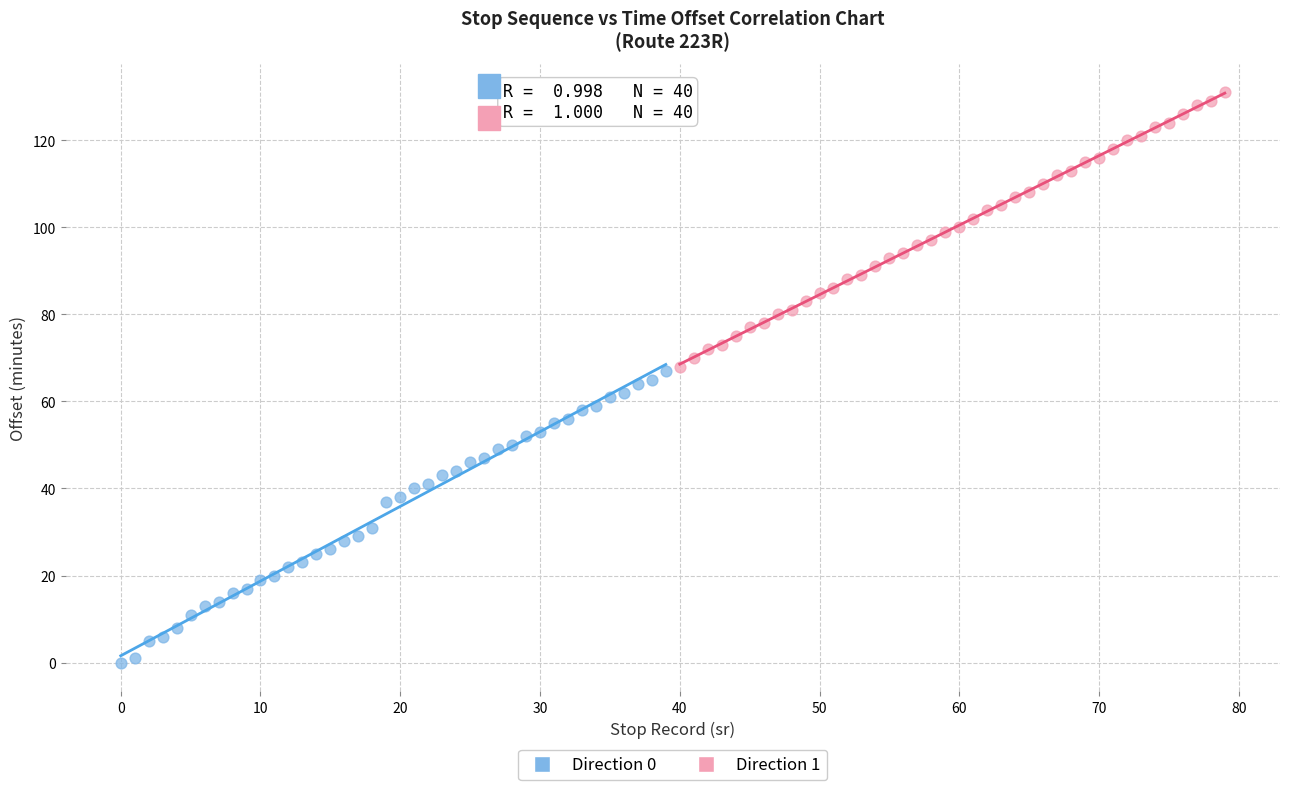

Which series has the largest Y range (max minus min)?

Direction 0